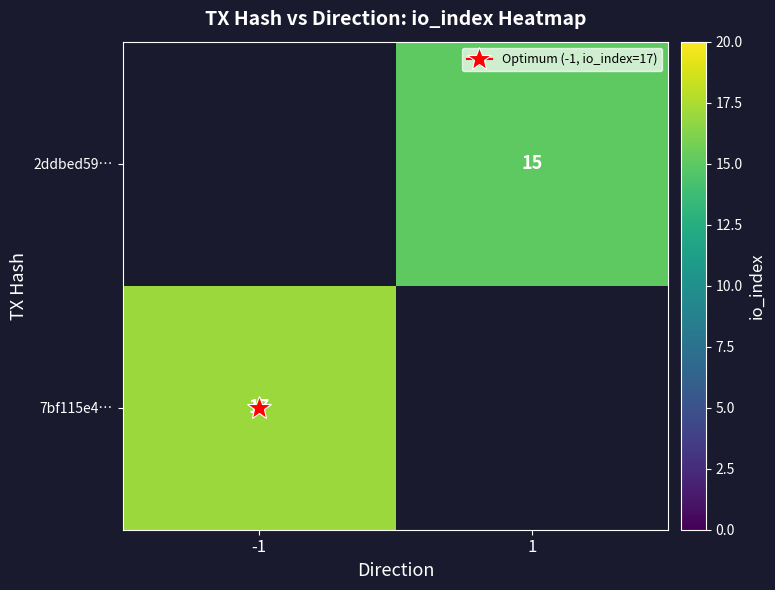

List the series in order of their overall mean, highest first.

7bf115e4…, 2ddbed59…